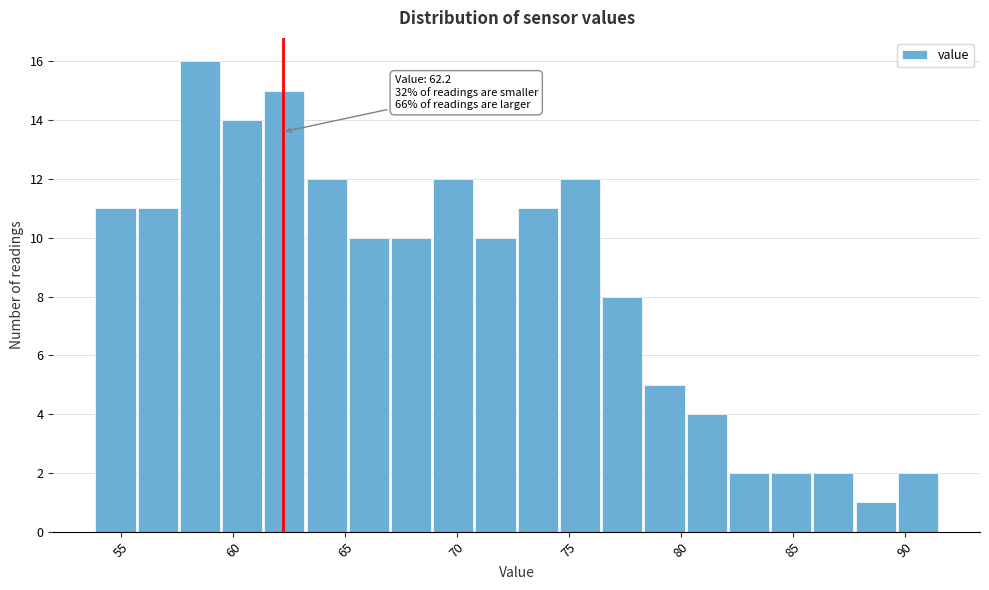

Read against the x-axis, roughly where is the centre of the tallest bar?

58.5